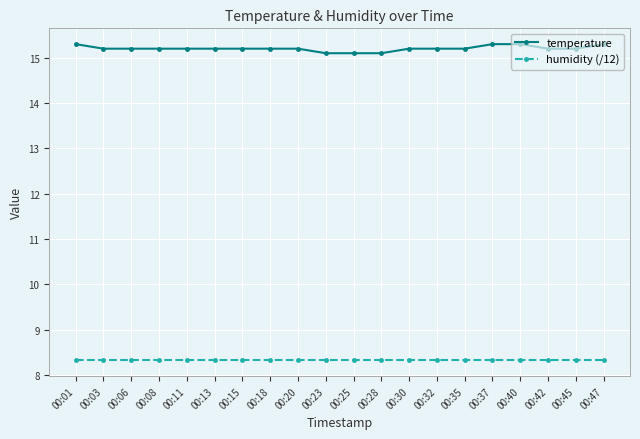

Rank the series by their maximum value, from lowest to highest.

humidity (/12), temperature